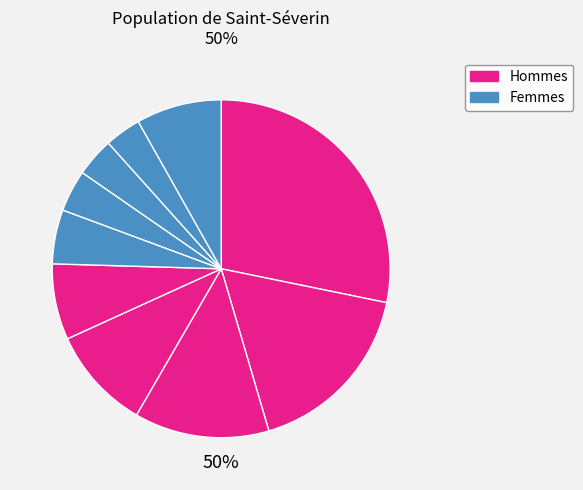

To the nearest percent, what is the average slice percentage?

10%